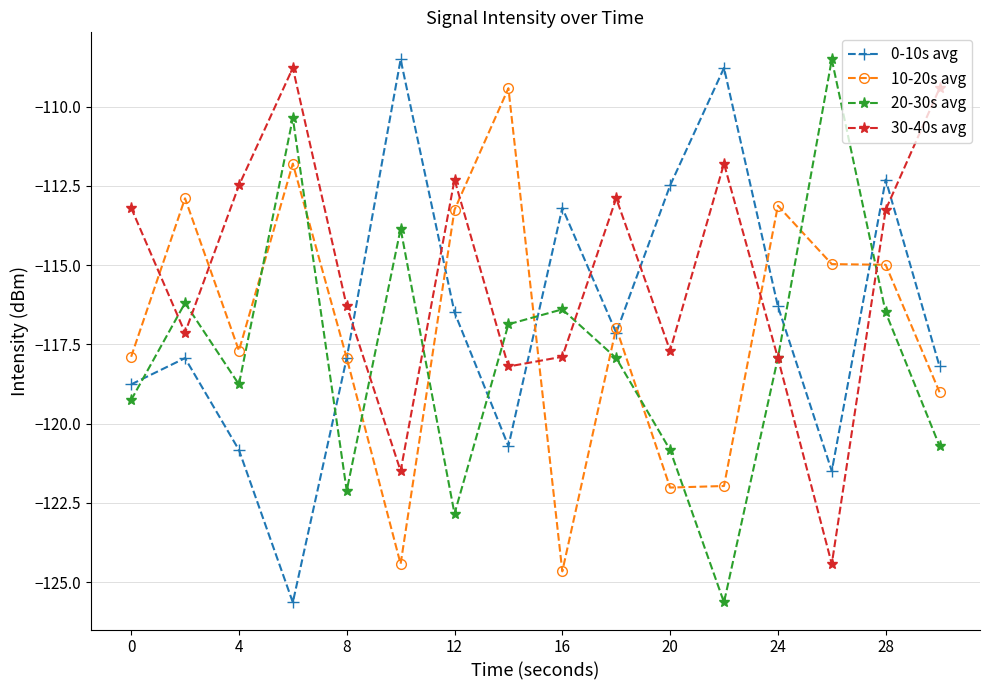

Which series has the largest total across all categories?

30-40s avg